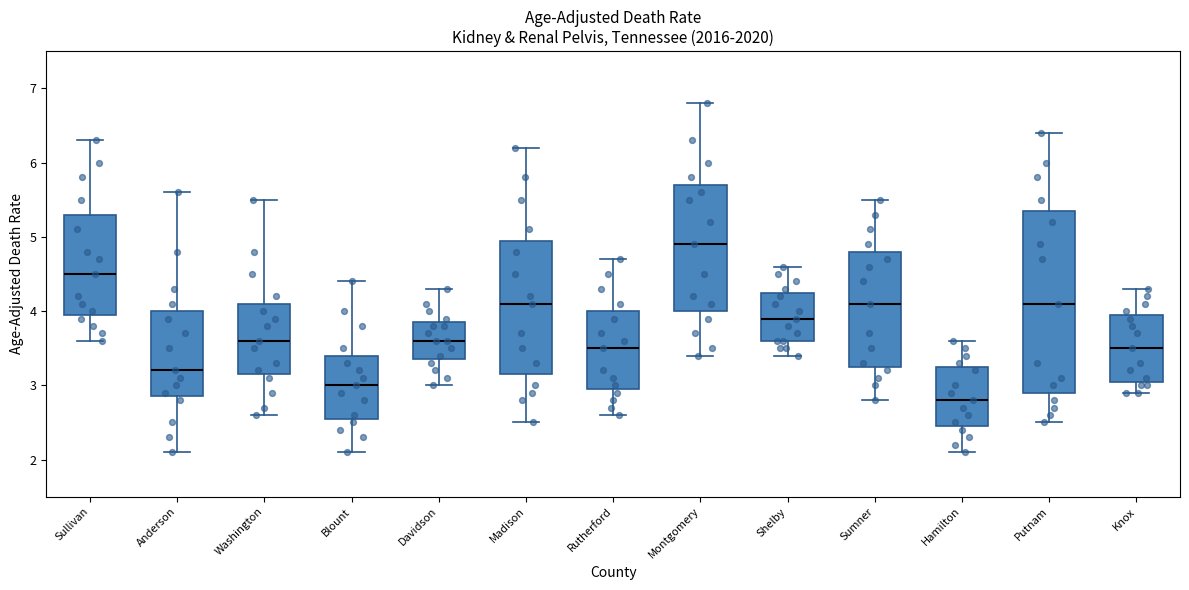

Comparing the boxes themselves (not the whiskers), which one is the tallest?

Putnam